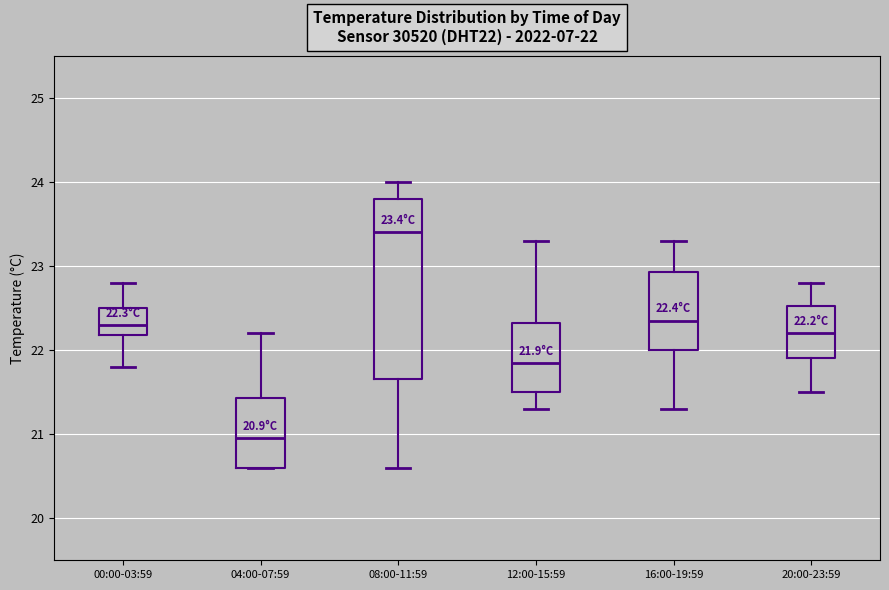

Which box's median line is the highest?

08:00-11:59